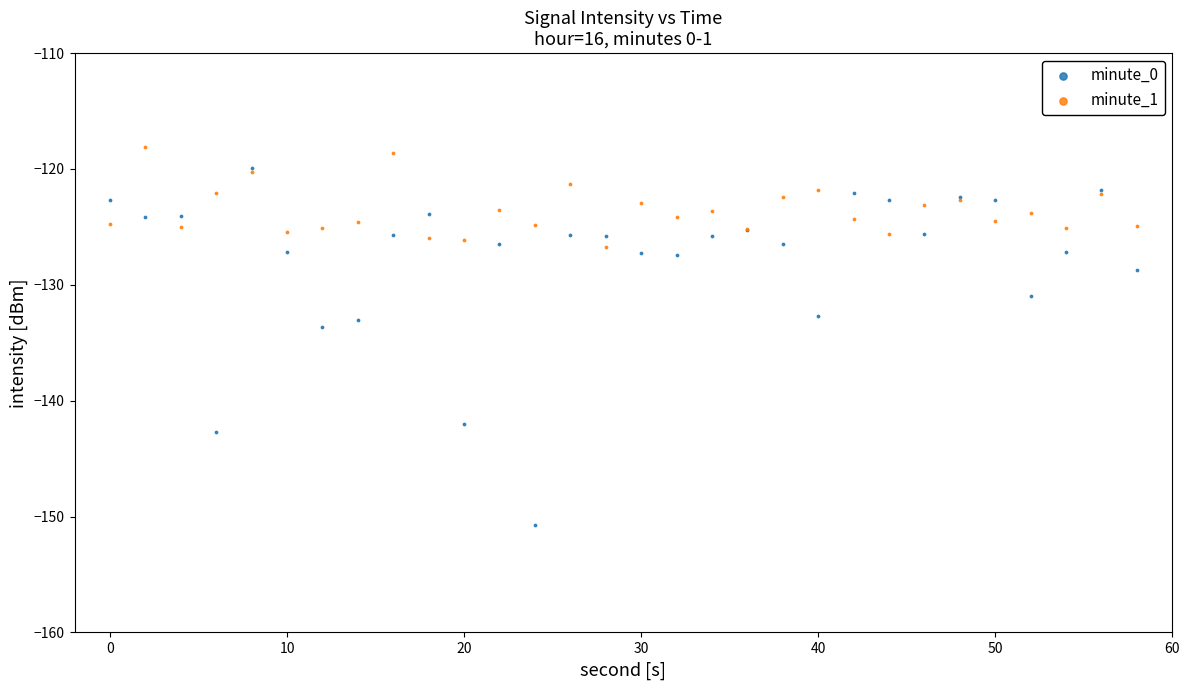

Which series reaches the maximum Y coordinate?

minute_1